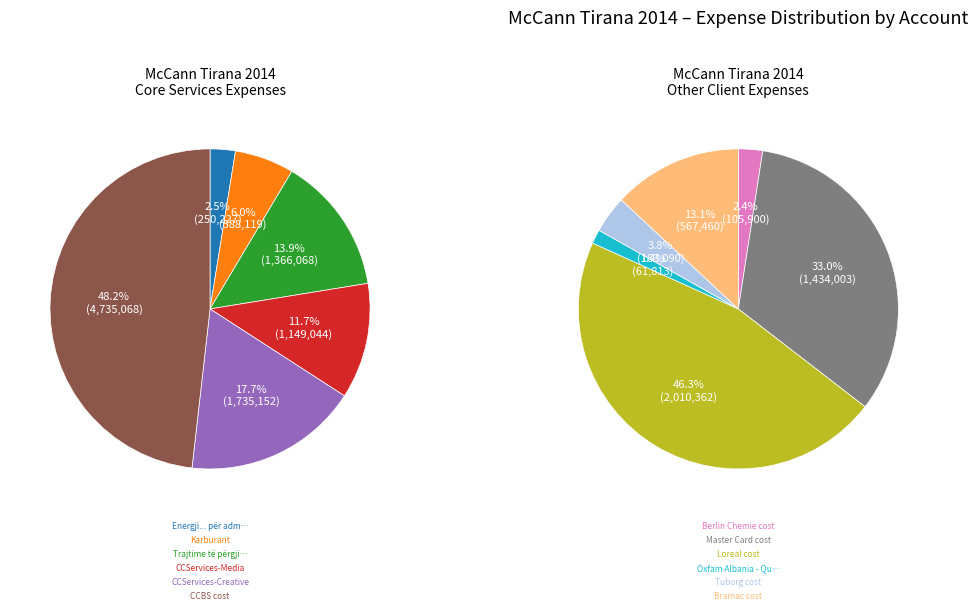

Between Berlin Chemie cost and Oxfam Albania - QuoDev cost, which is larger?

Berlin Chemie cost